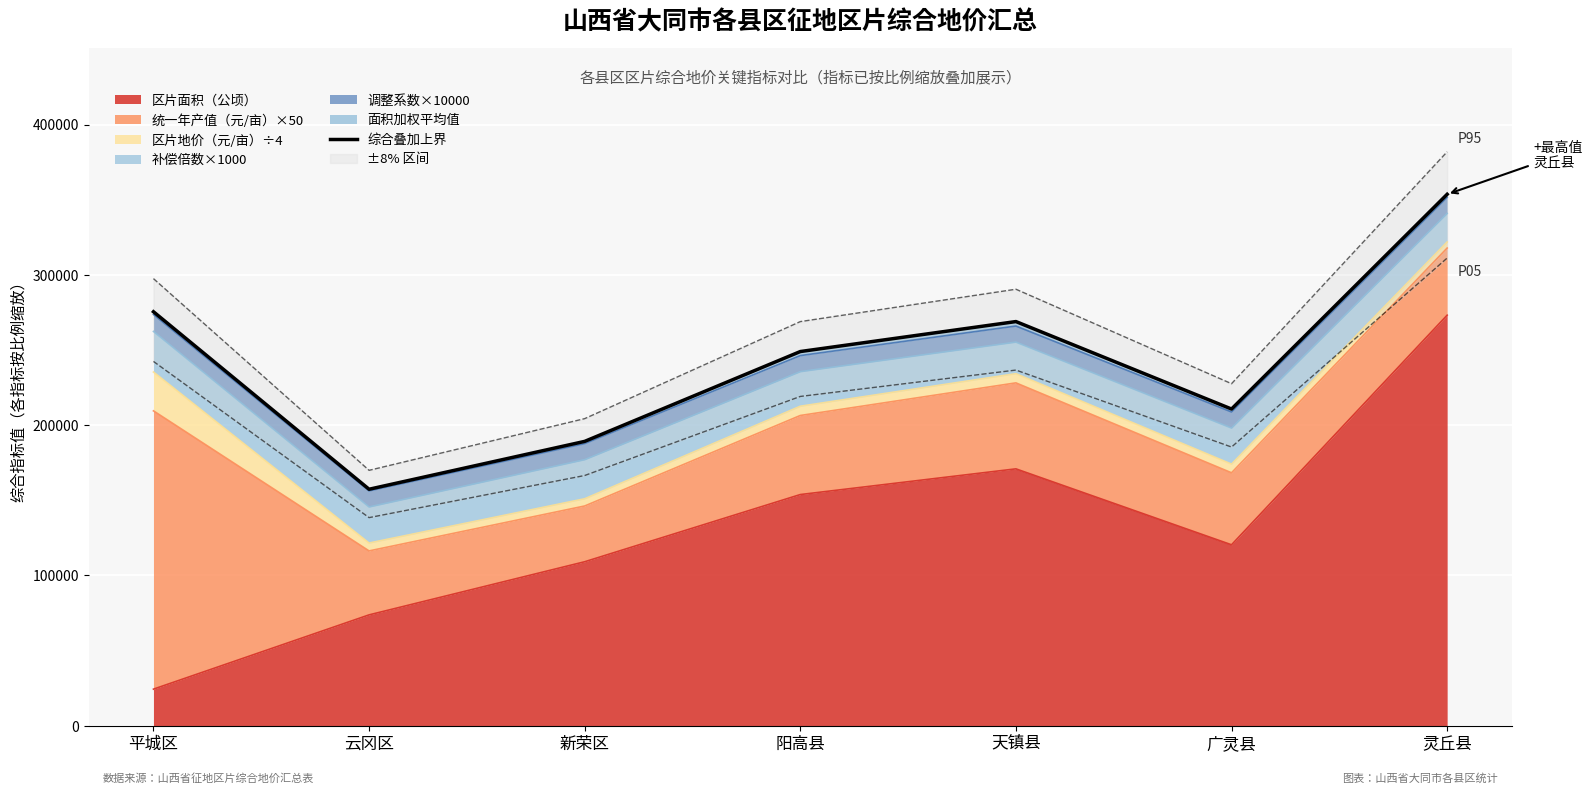

What is the minimum value shown in the chart?

157360.3